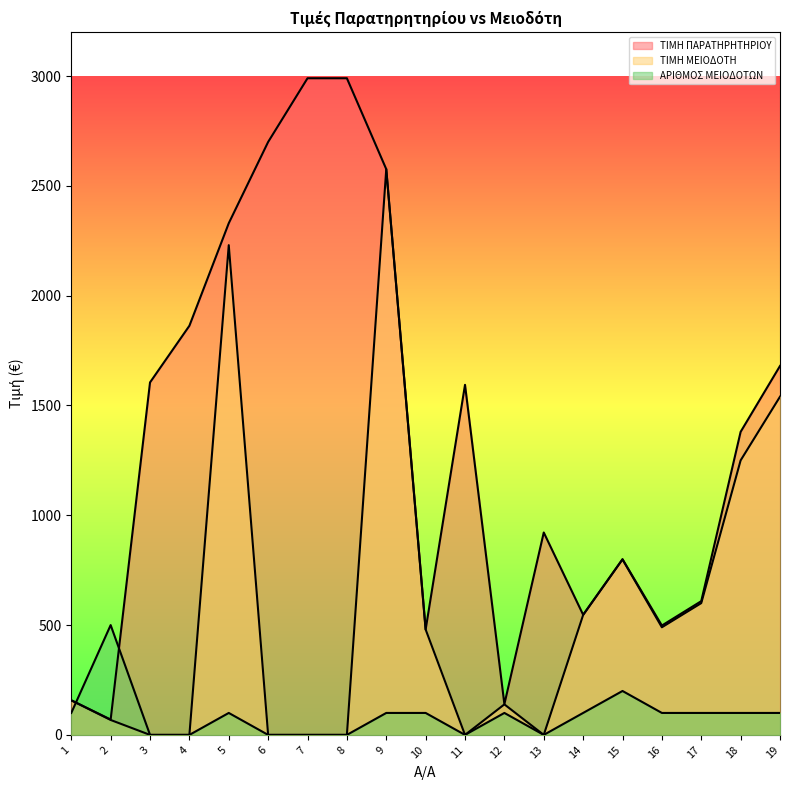

Is the value of ΤΙΜΗ ΜΕΙΟΔΟΤΗ at 18 greater than the value of ΑΡΙΘΜΟΣ ΜΕΙΟΔΟΤΩΝ at 6?

Yes